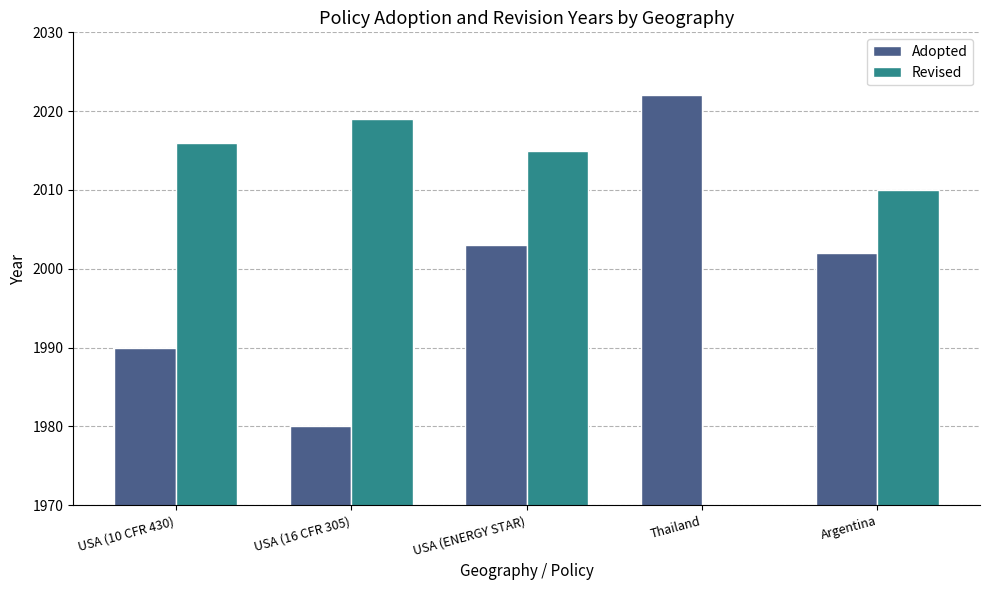

List the series in order of their peak value, highest first.

Adopted, Revised